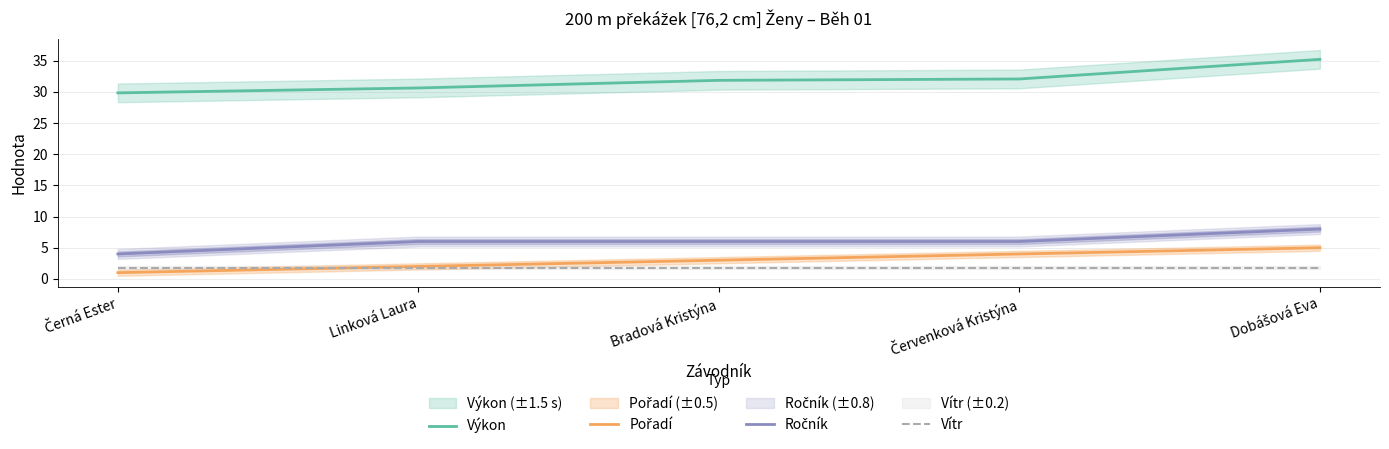

What is the highest value of the Výkon series?

35.2